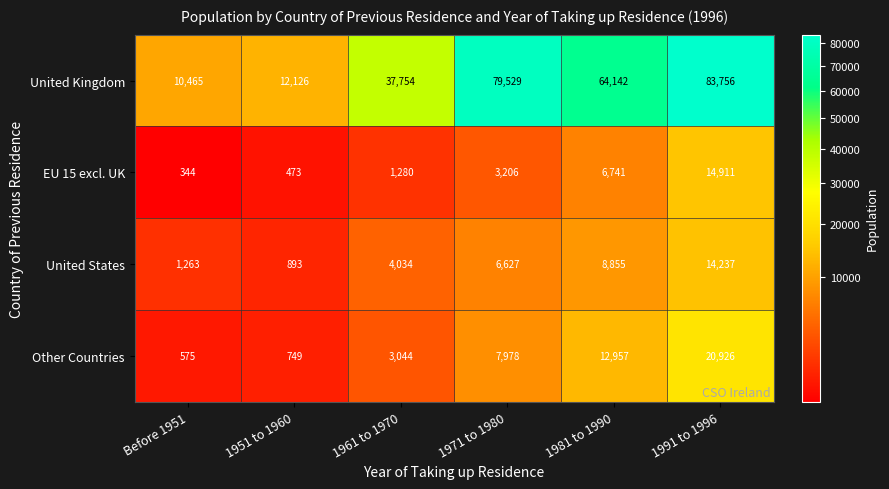

True or false: United Kingdom has a value of 79529 at 1971 to 1980.

True